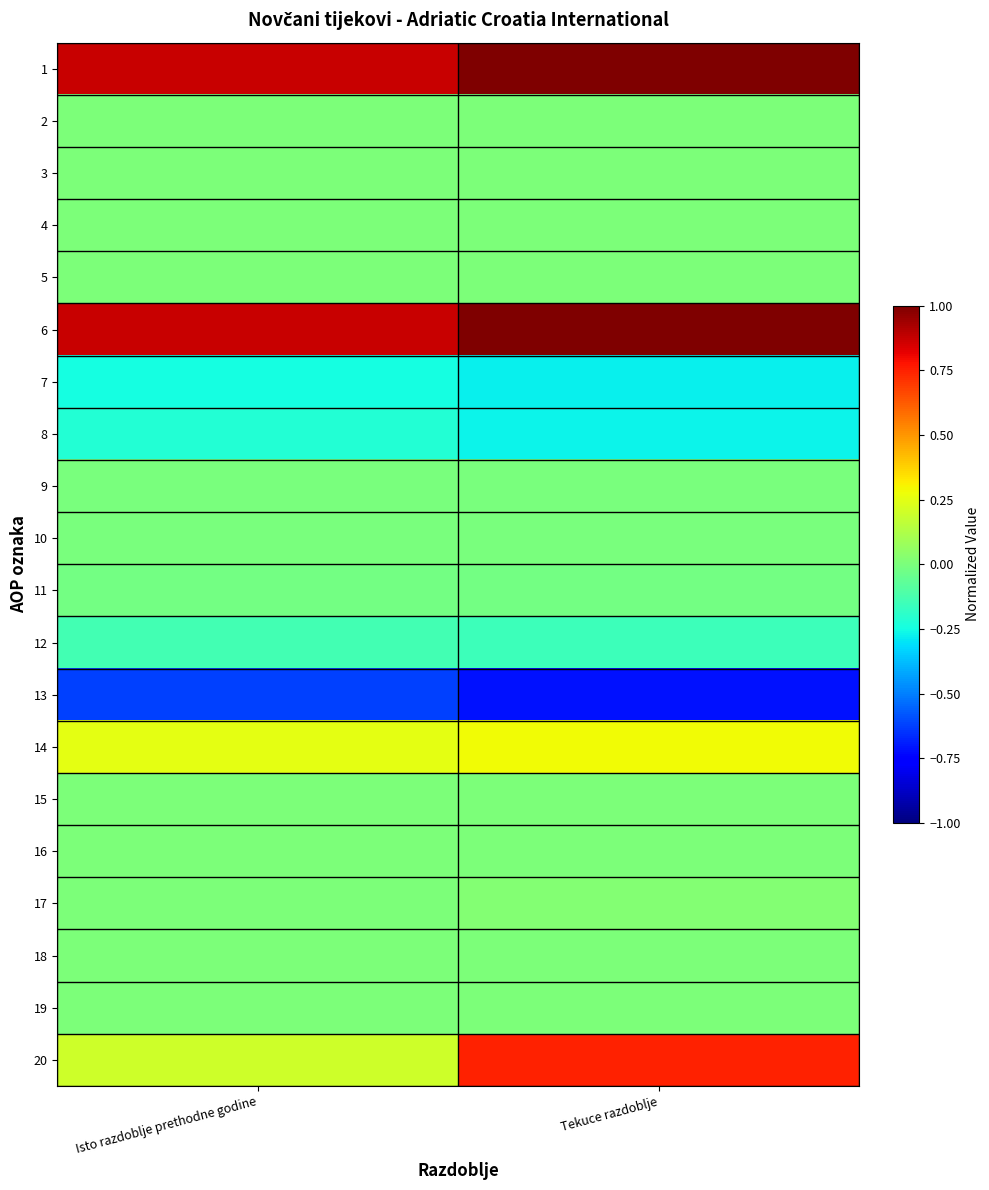

What is the total value across all series at Tekuce razdoblje?

1.6